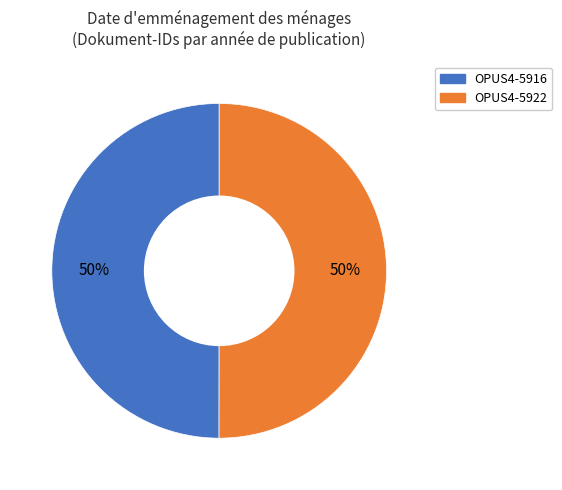

The OPUS4-5916 slice represents 50% of the pie. True or false?

True